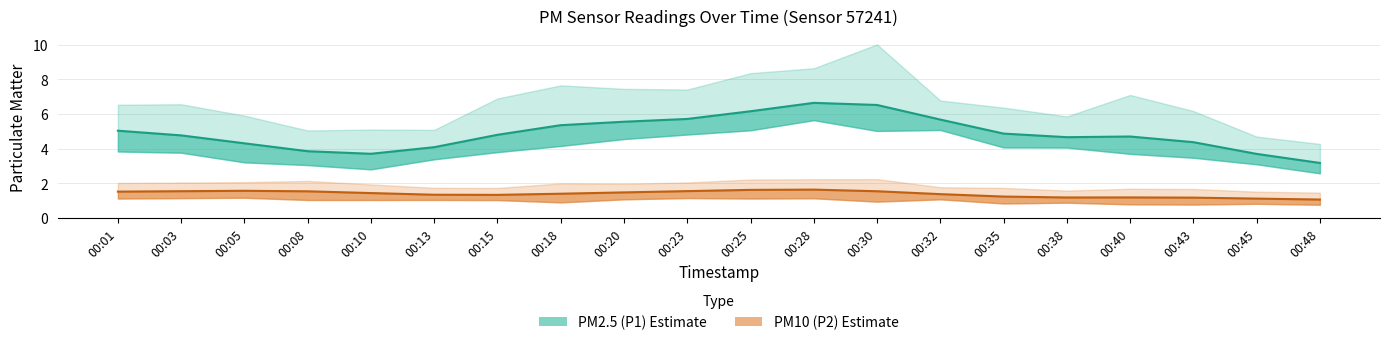

Which series has the widest spread of values?

PM2.5 (P1)